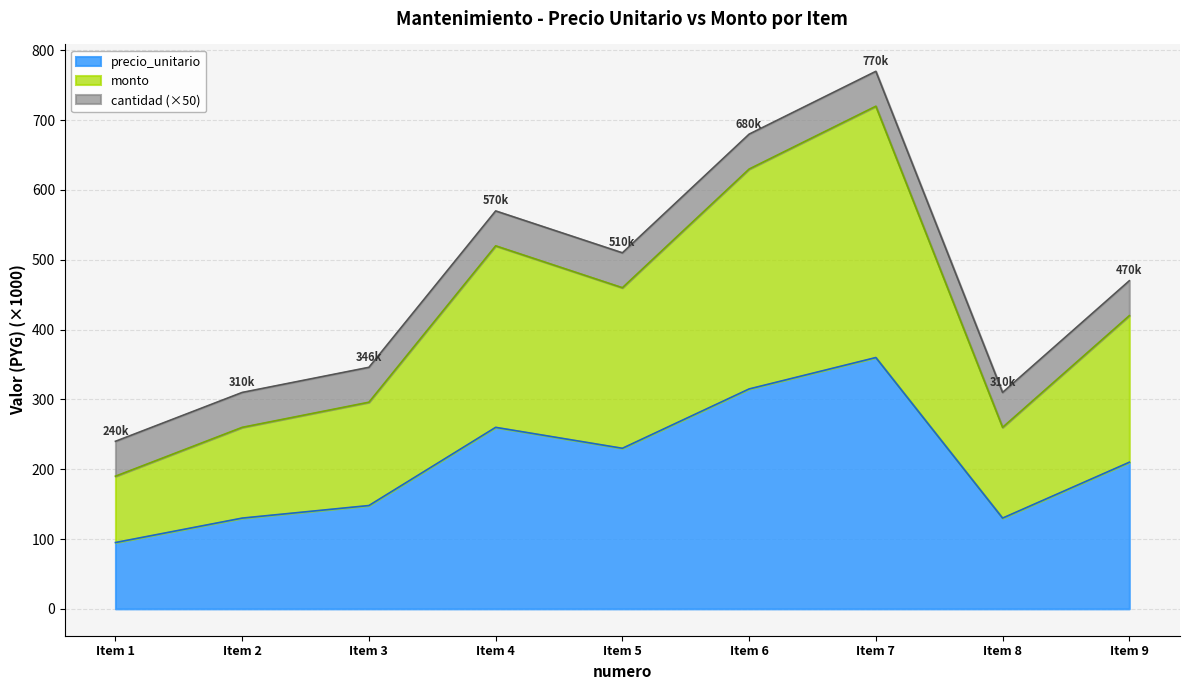

In precio_unitario, how many points are lower than both neighbors (excluding endpoints)?

2